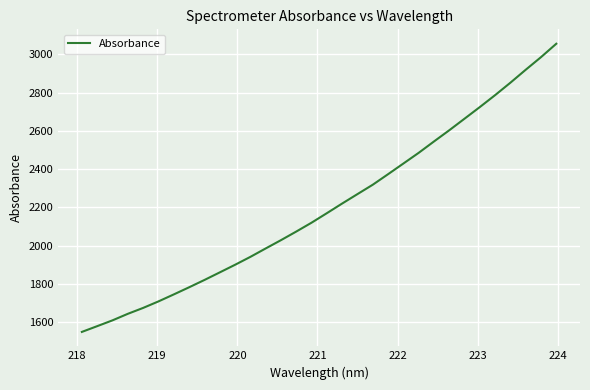

What is the maximum value shown in the chart?

3055.6